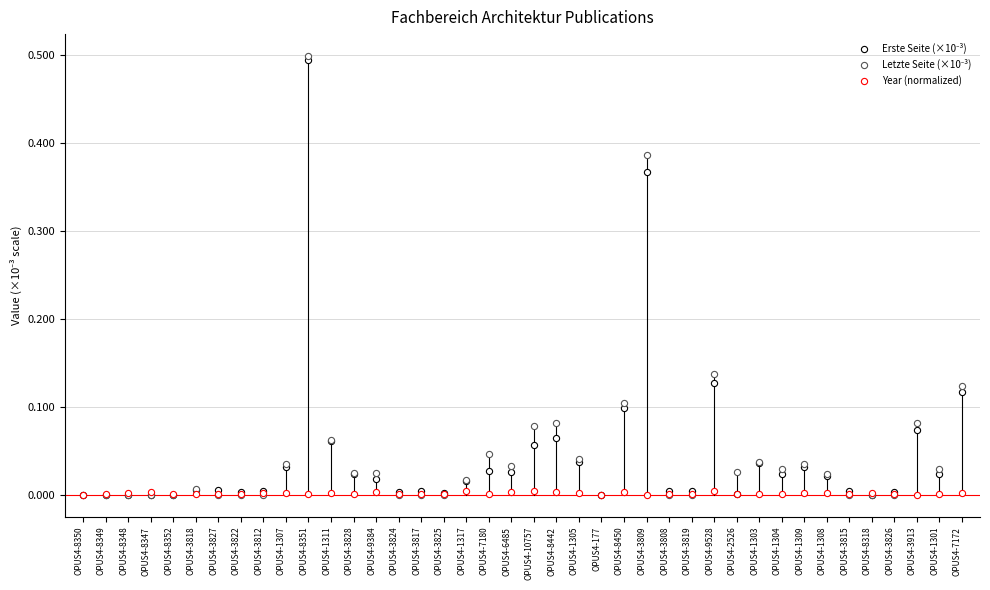

Which series contains the lowest Y value?

Erste Seite (×10⁻³)